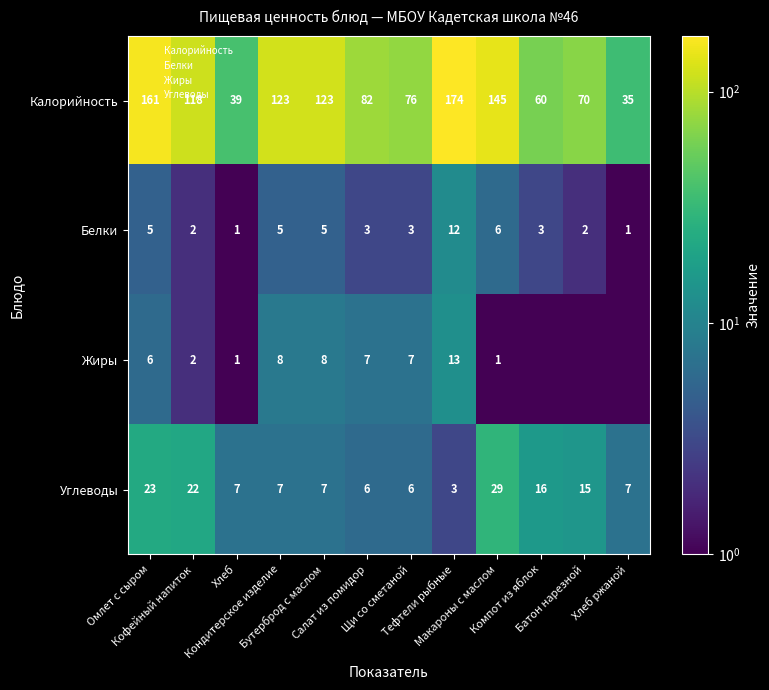

Read the Белки value at Компот из яблок.

3.0